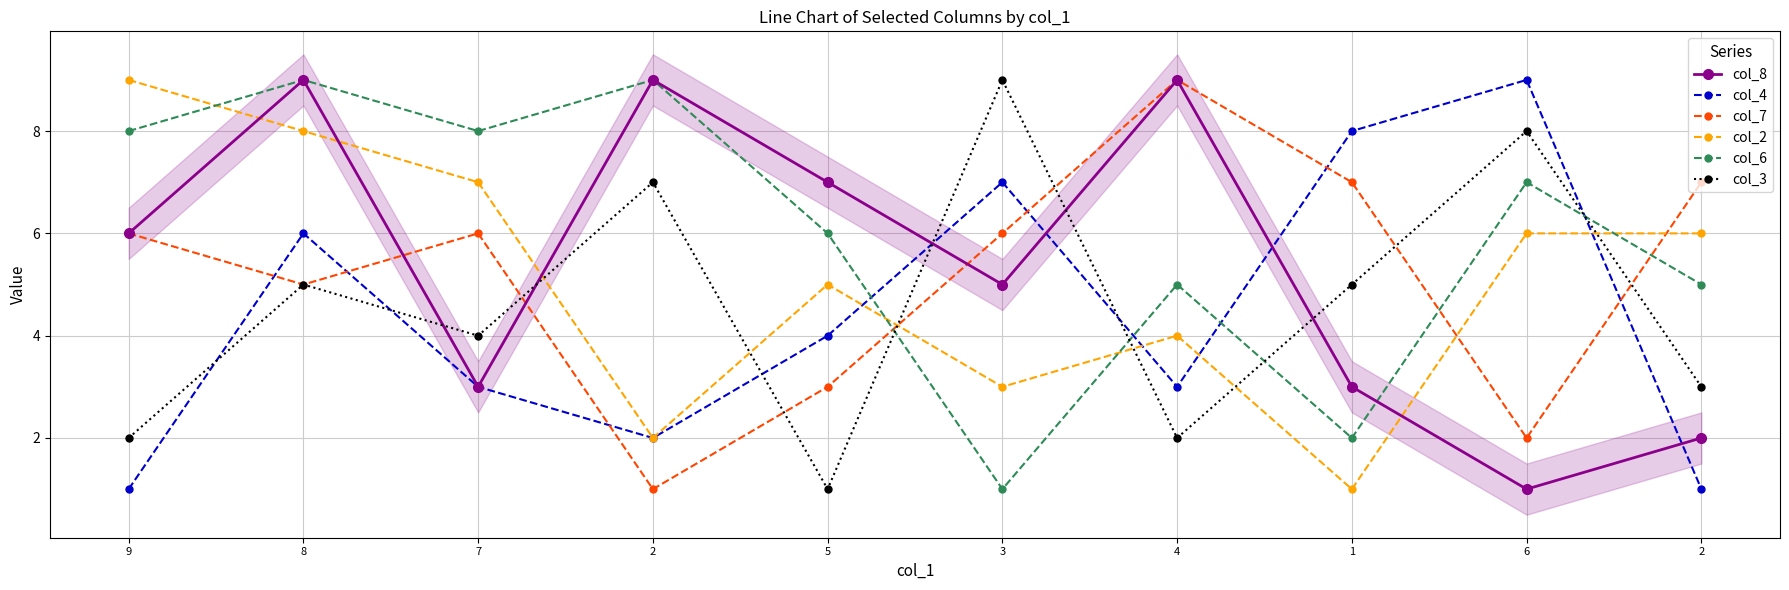

What is the minimum value for col_4?

1